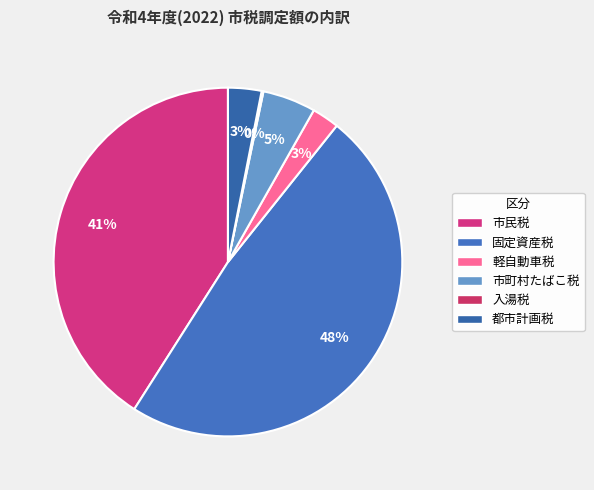

To the nearest percent, what percentage of the pie is 市民税?

41%